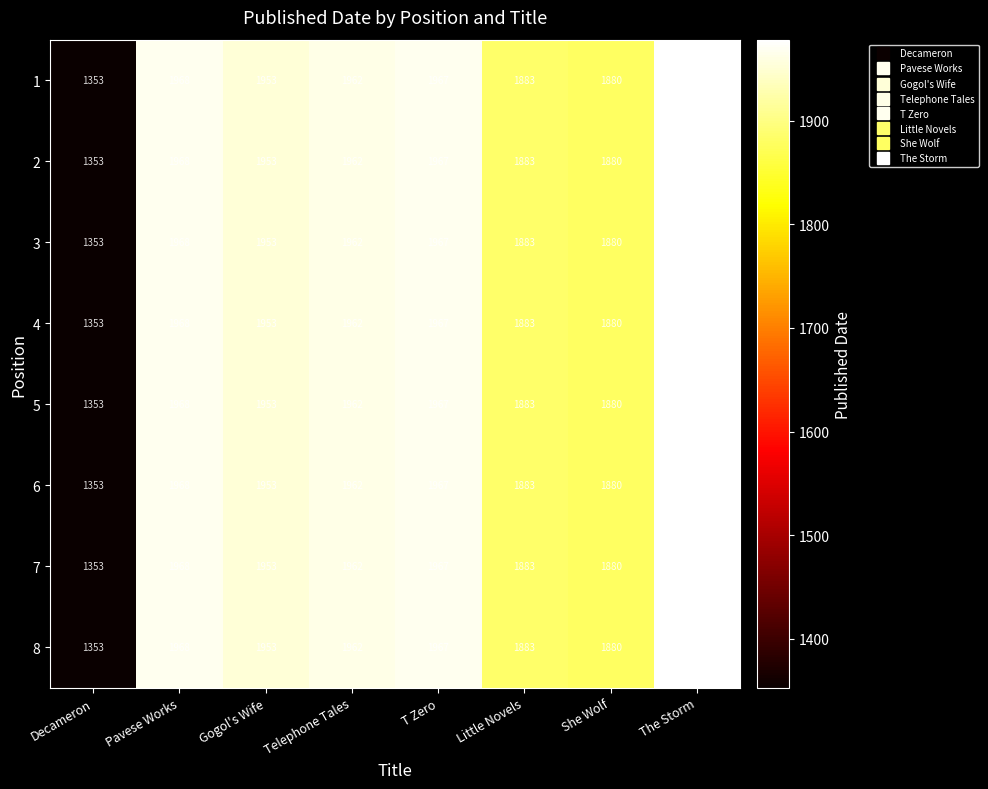

True or false: 4 has a value of 1968 at Pavese Works.

True